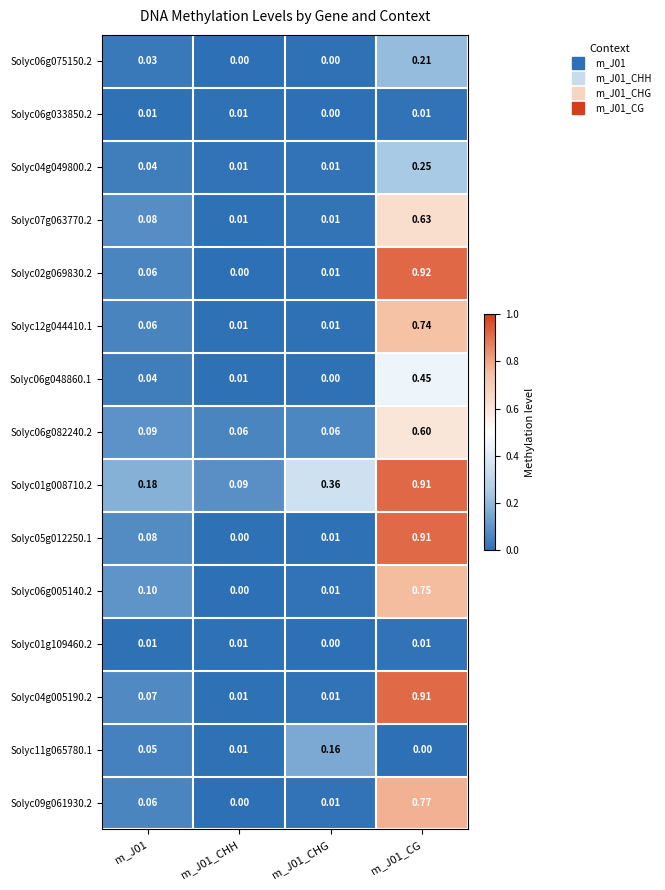

Is the value of Solyc01g109460.2 at m_J01_CHH greater than the value of Solyc06g005140.2 at m_J01_CG?

No